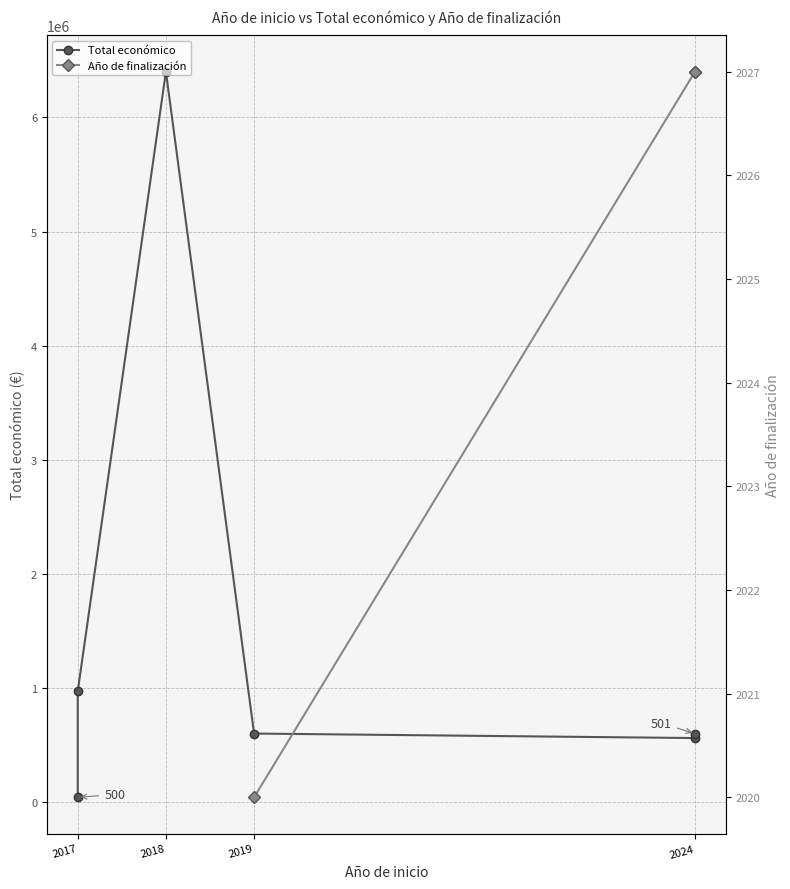

Is it true that Total económico equals 599962.0 at 2019?

True